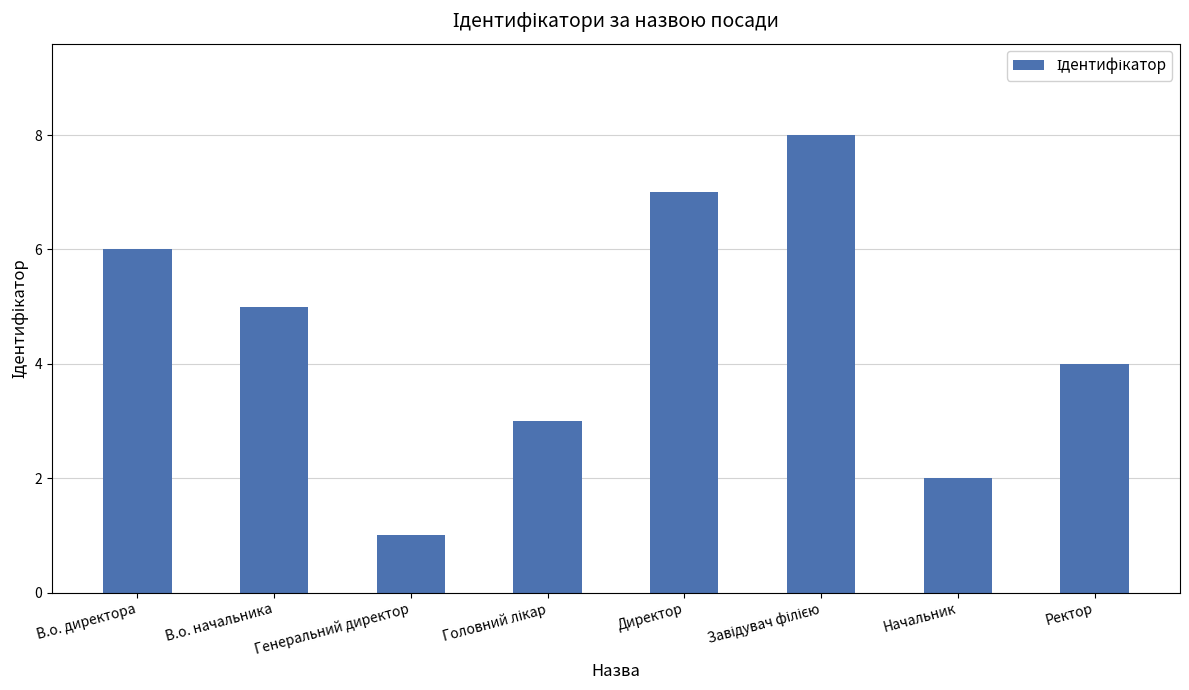

What is the label of the 1st bar from the right?

Ректор